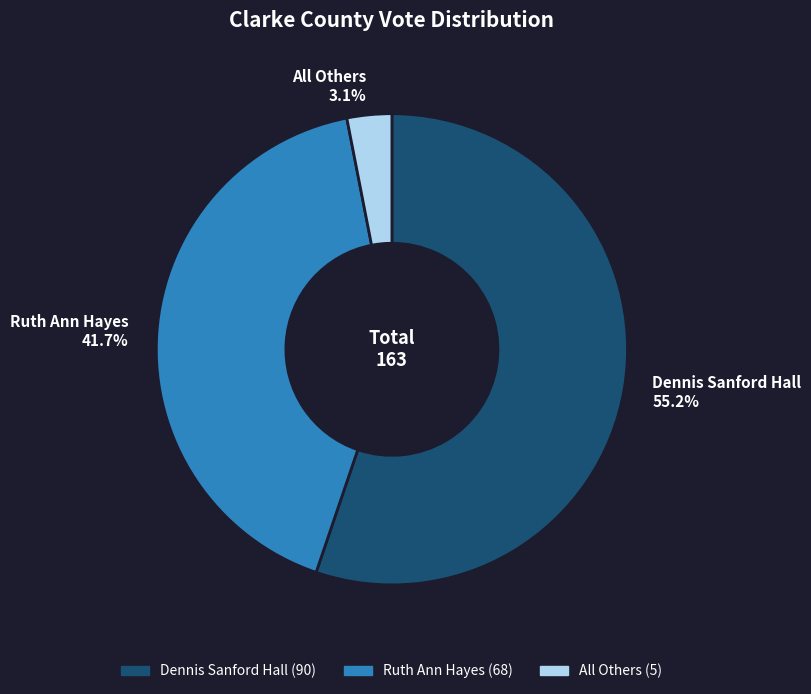

Rank the categories by value from highest to lowest.

Dennis Sanford Hall, Ruth Ann Hayes, All Others